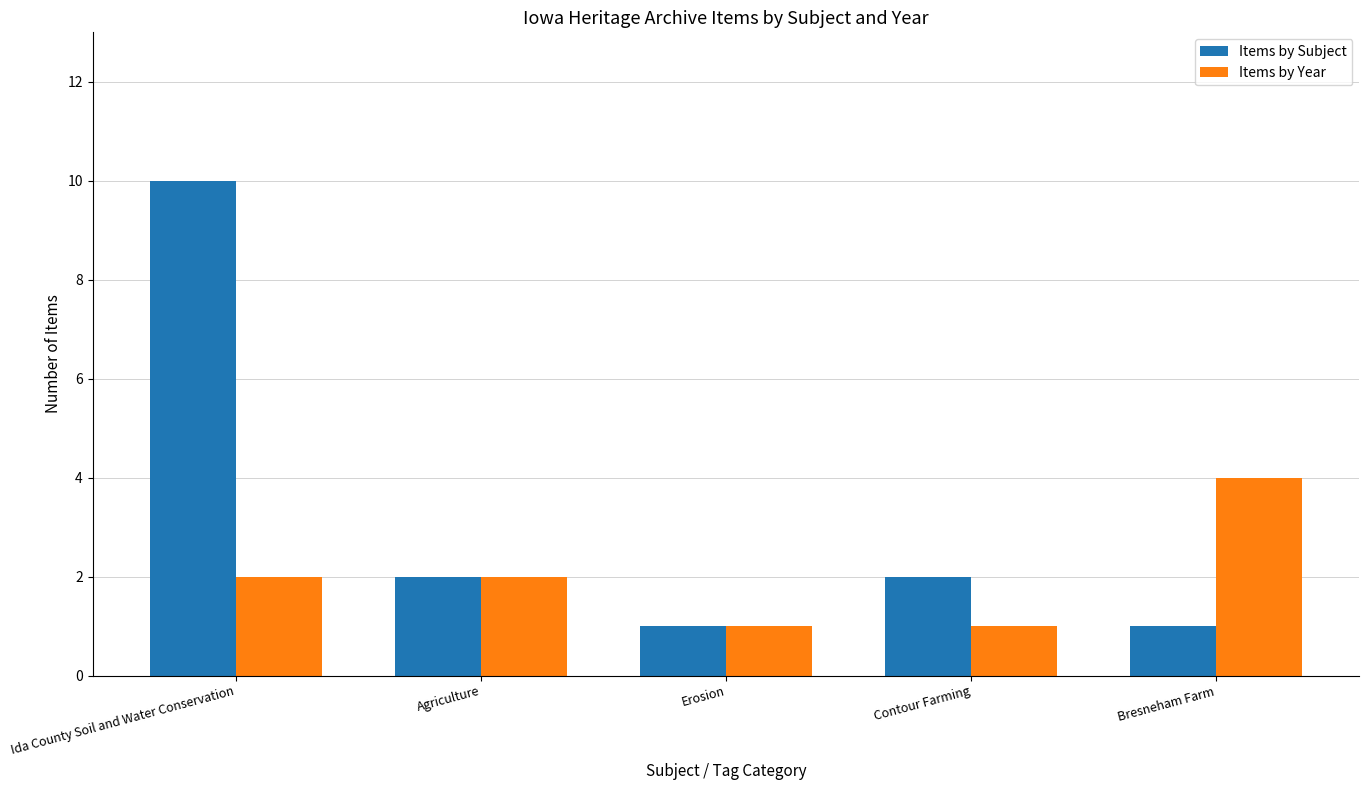

What are all the series names shown in the legend?

Items by Subject, Items by Year